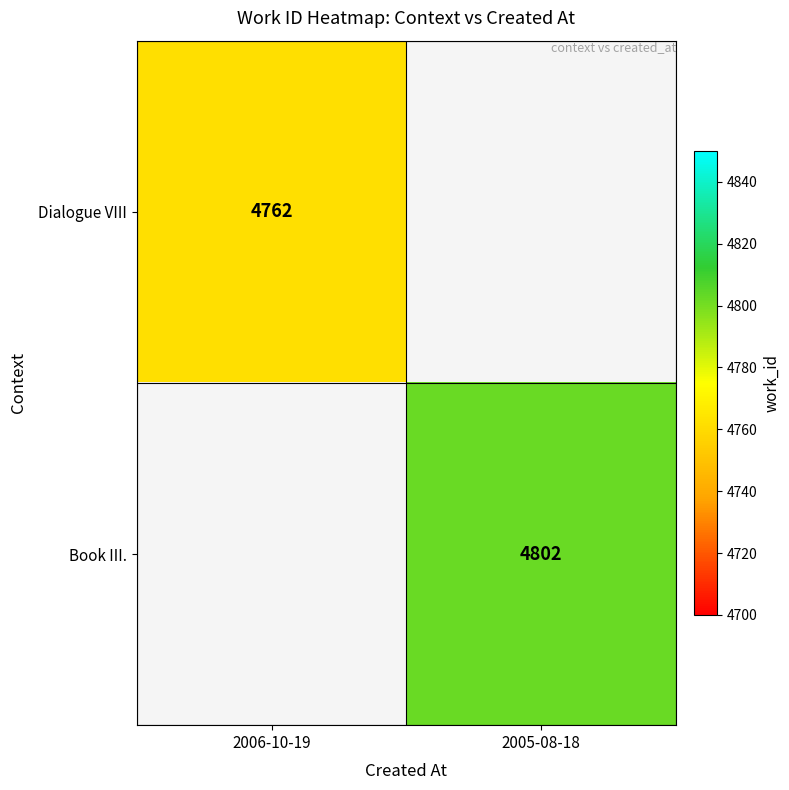

Is the value of Book III. at 2005-08-18 greater than the value of Dialogue VIII at 2006-10-19?

Yes